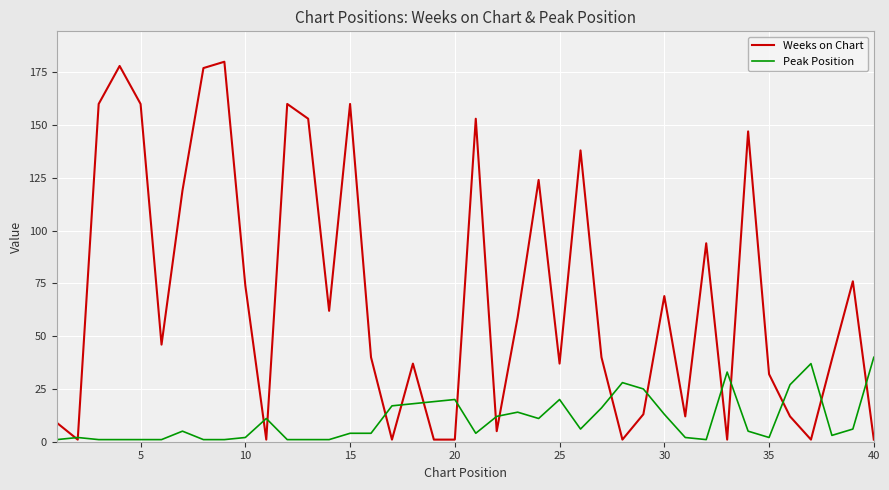

Does the chart have visible grid lines?

Yes